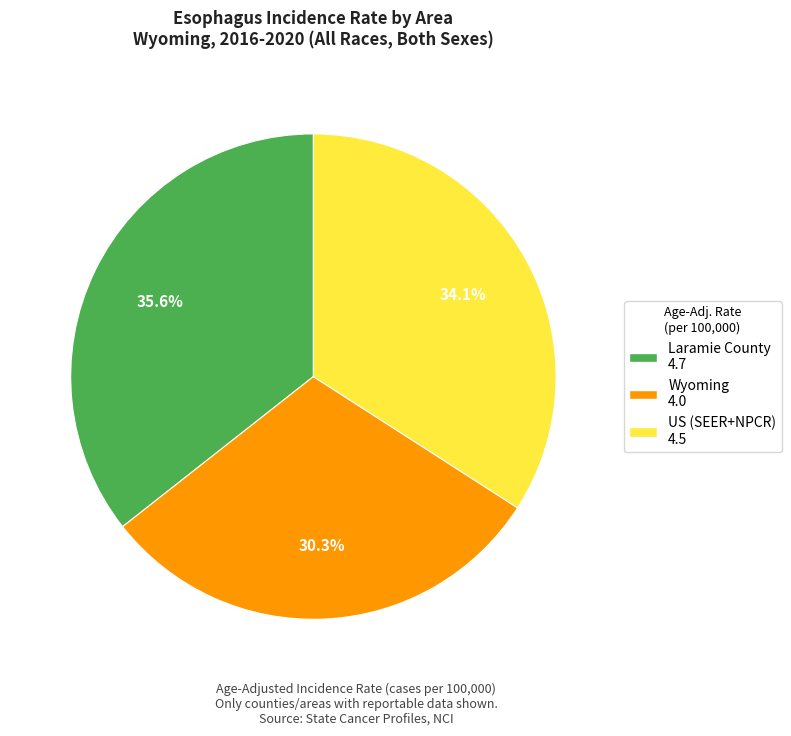

What percentage is the Wyoming slice, to the nearest percent?

30%